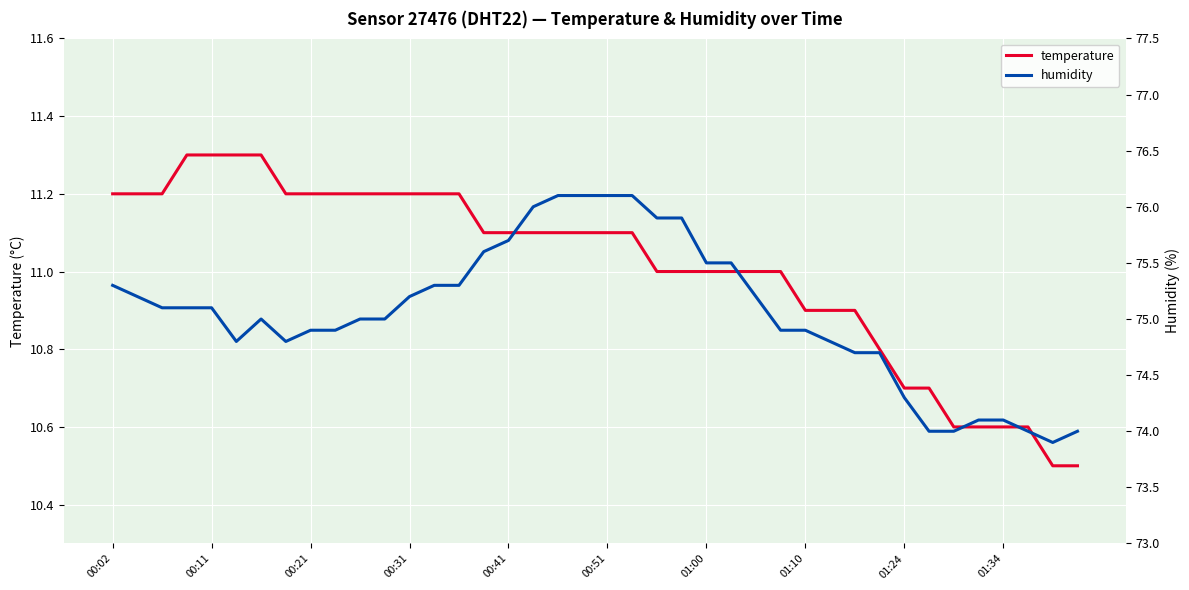

What is the maximum value for temperature?

11.3